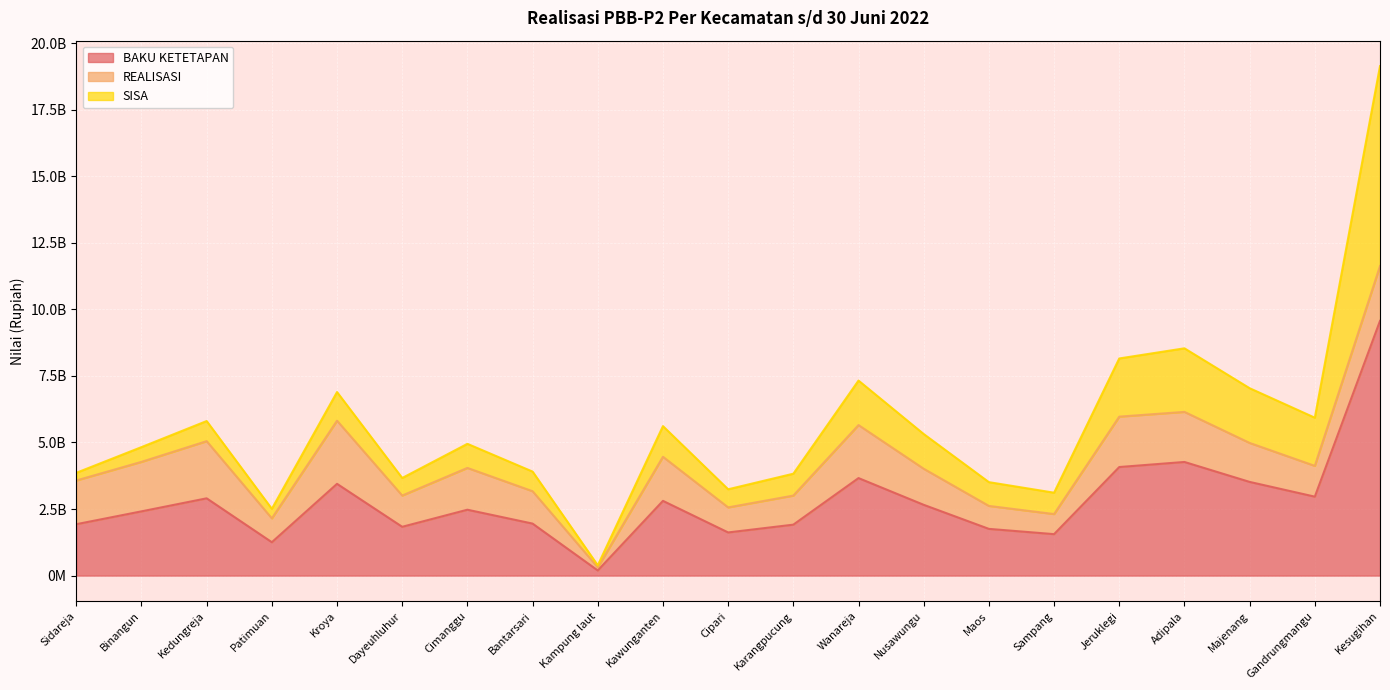

What is the difference between the REALISASI values at Kesugihan and Karangpucung?

967304191